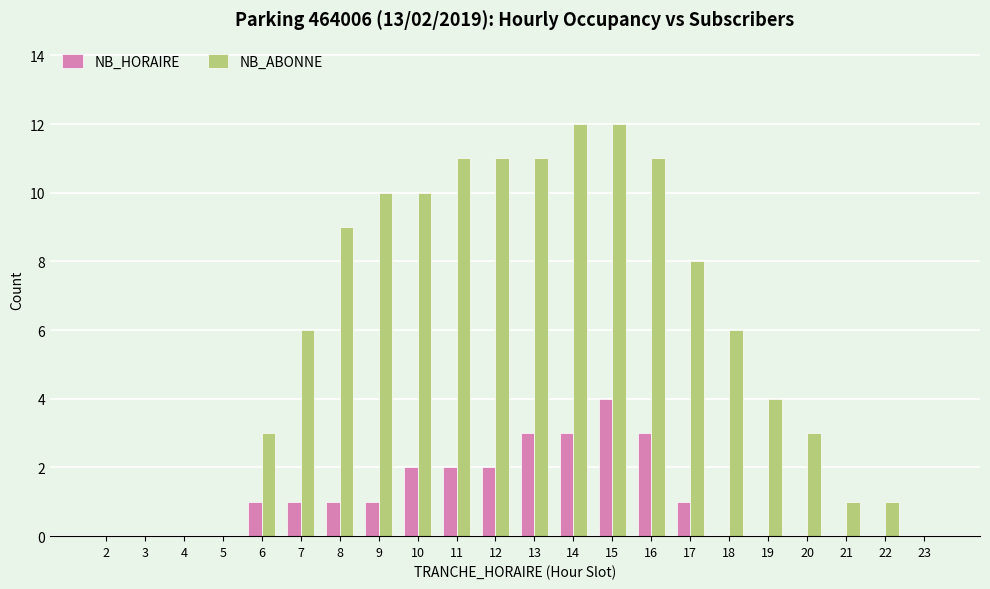

Reading right to left, extract all data points from this chart.

NB_HORAIRE: 0	0	0	0	0	0	1	3	4	3	3	2	2	2	1	1	1	1	0	0	0	0
NB_ABONNE: 0	1	1	3	4	6	8	11	12	12	11	11	11	10	10	9	6	3	0	0	0	0